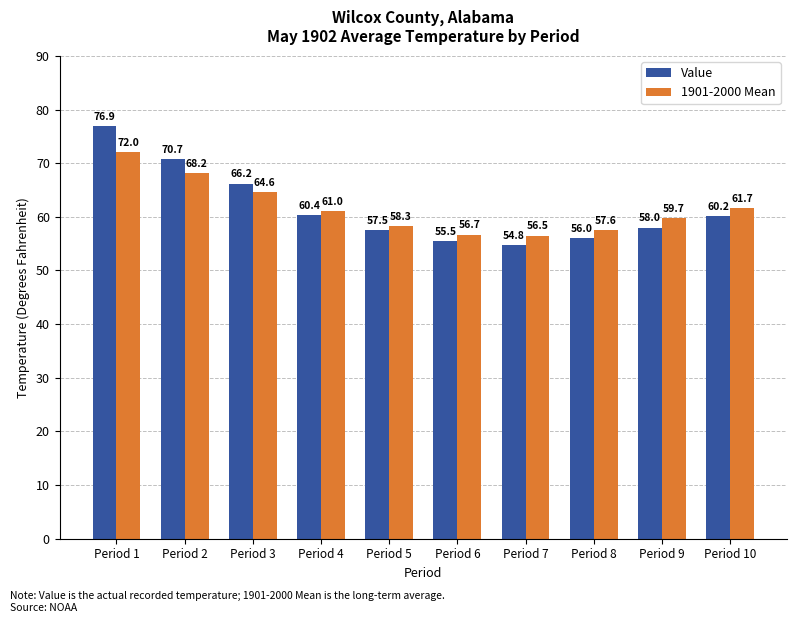

Where does the 1901-2000 Mean series first go above 61?

Period 1